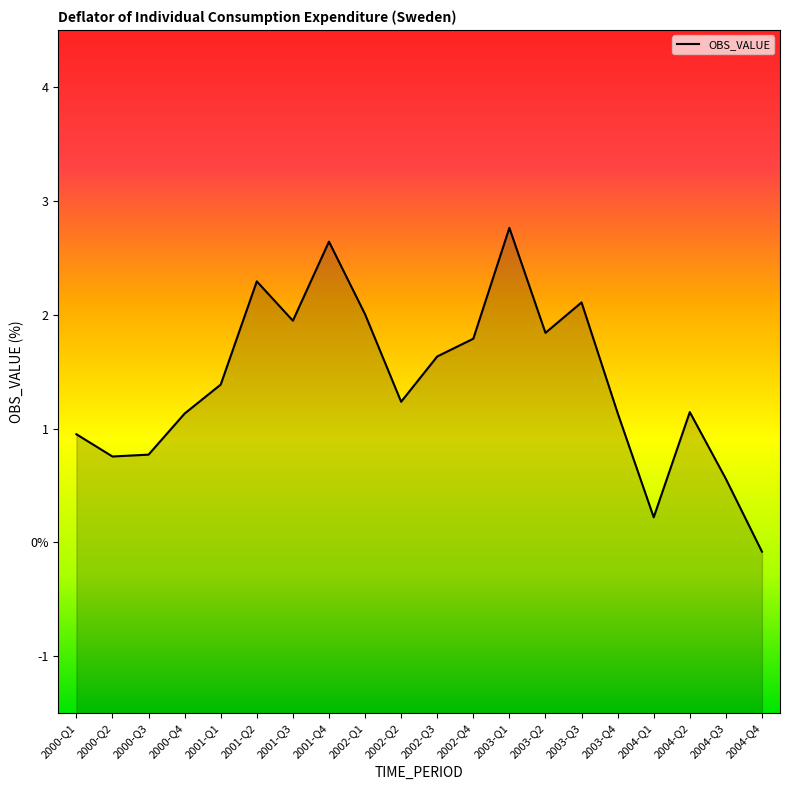

Reading right to left, extract all data points from this chart.

-0.1	0.6	1.1	0.2	1.1	2.1	1.8	2.8	1.8	1.6	1.2	2.0	2.6	1.9	2.3	1.4	1.1	0.8	0.8	0.9